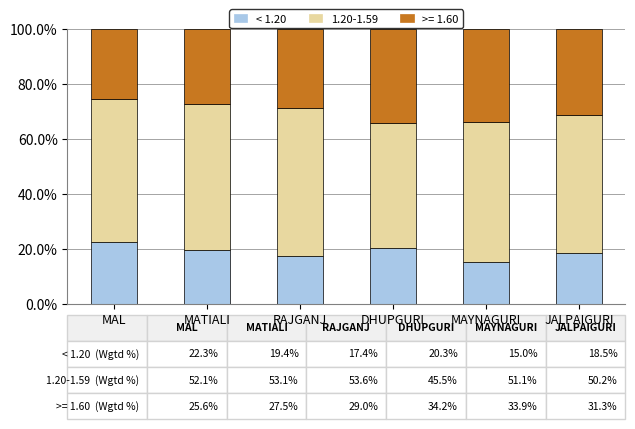

The value of < 1.20 at MAYNAGURI is 15.0. True or false?

True